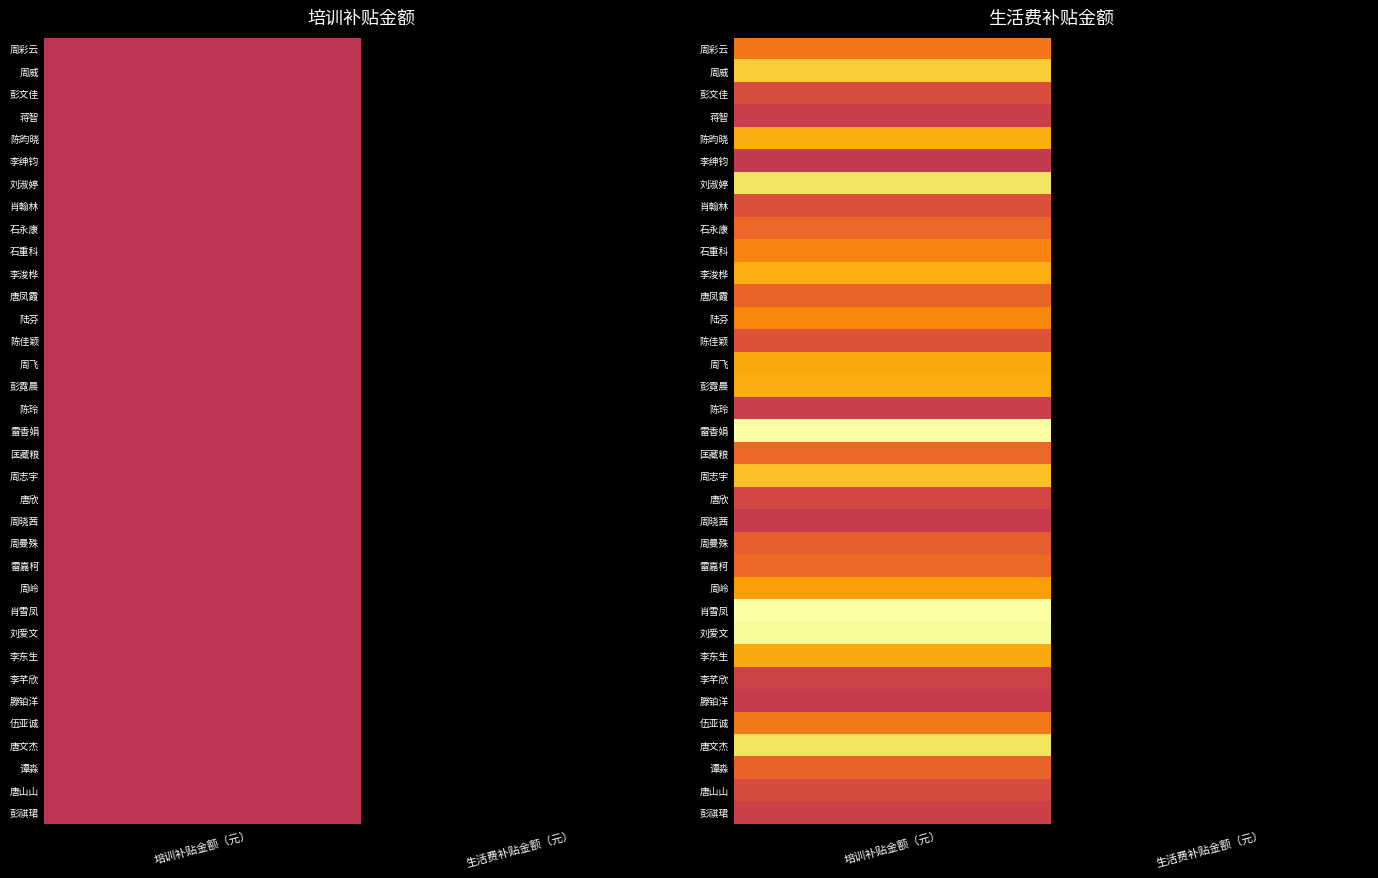

Between 生活费补贴金额（元） and 培训补贴金额（元）, which is larger?

培训补贴金额（元）